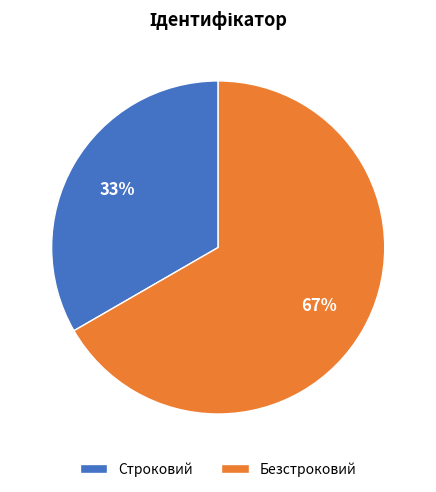

How many slices are in this pie chart?

2